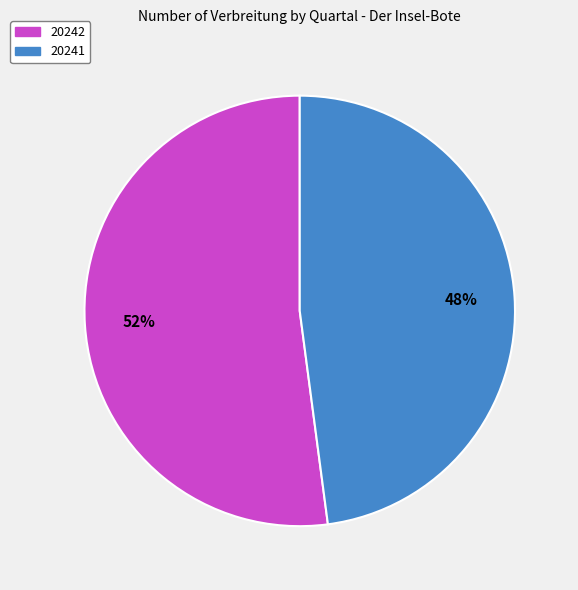

What is the ratio of the value at 20242 to the value at 20241?

1.1